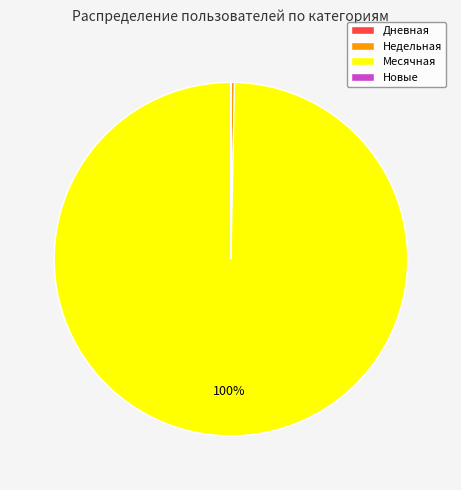

The Недельная slice represents 11% of the pie. True or false?

False